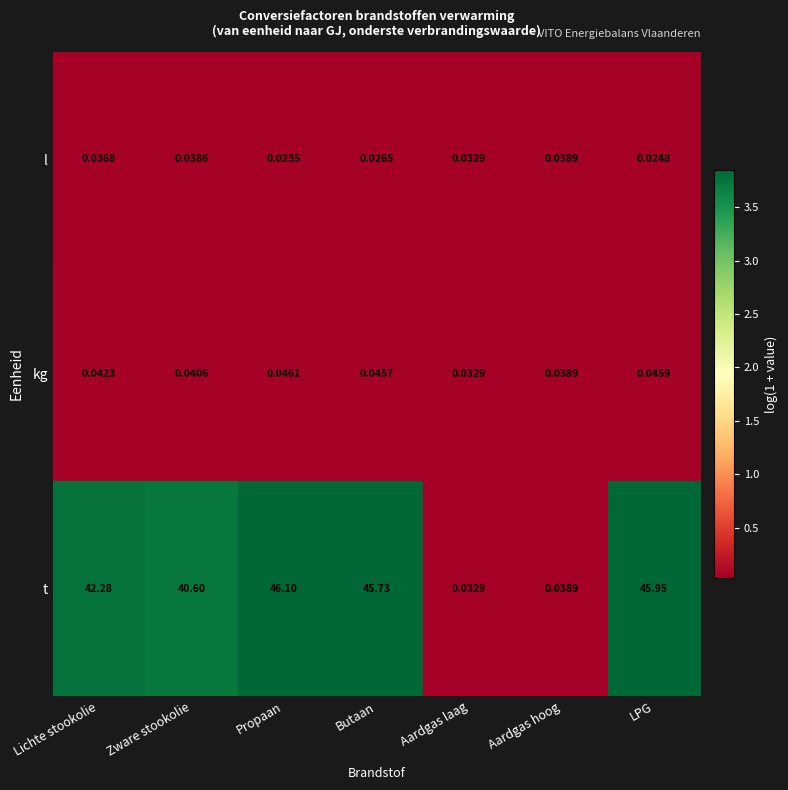

Which series has the largest total across all categories?

t